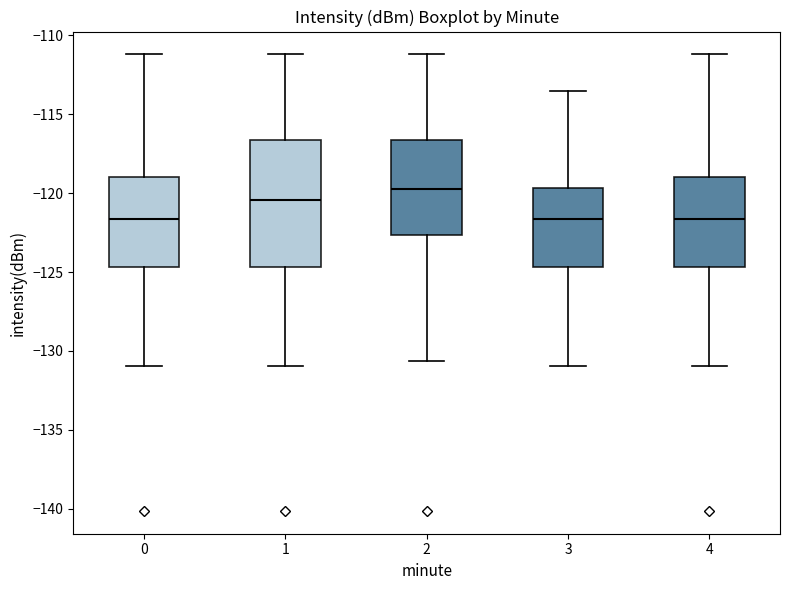

Comparing the boxes themselves (not the whiskers), which one is the tallest?

1